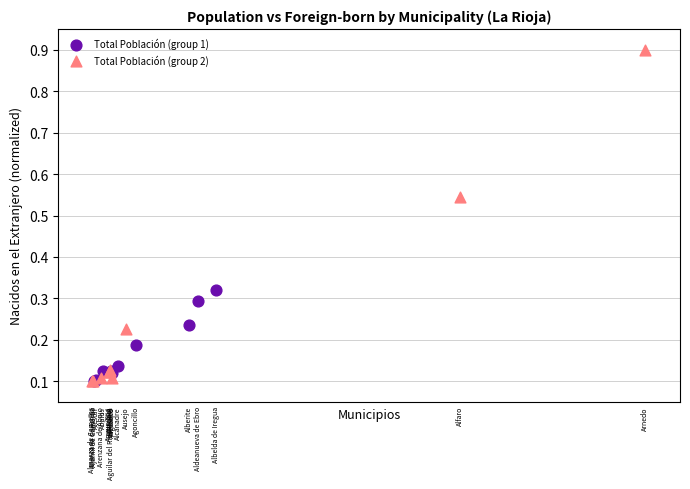

Which series has the largest Y range (max minus min)?

Total Población (group 2)